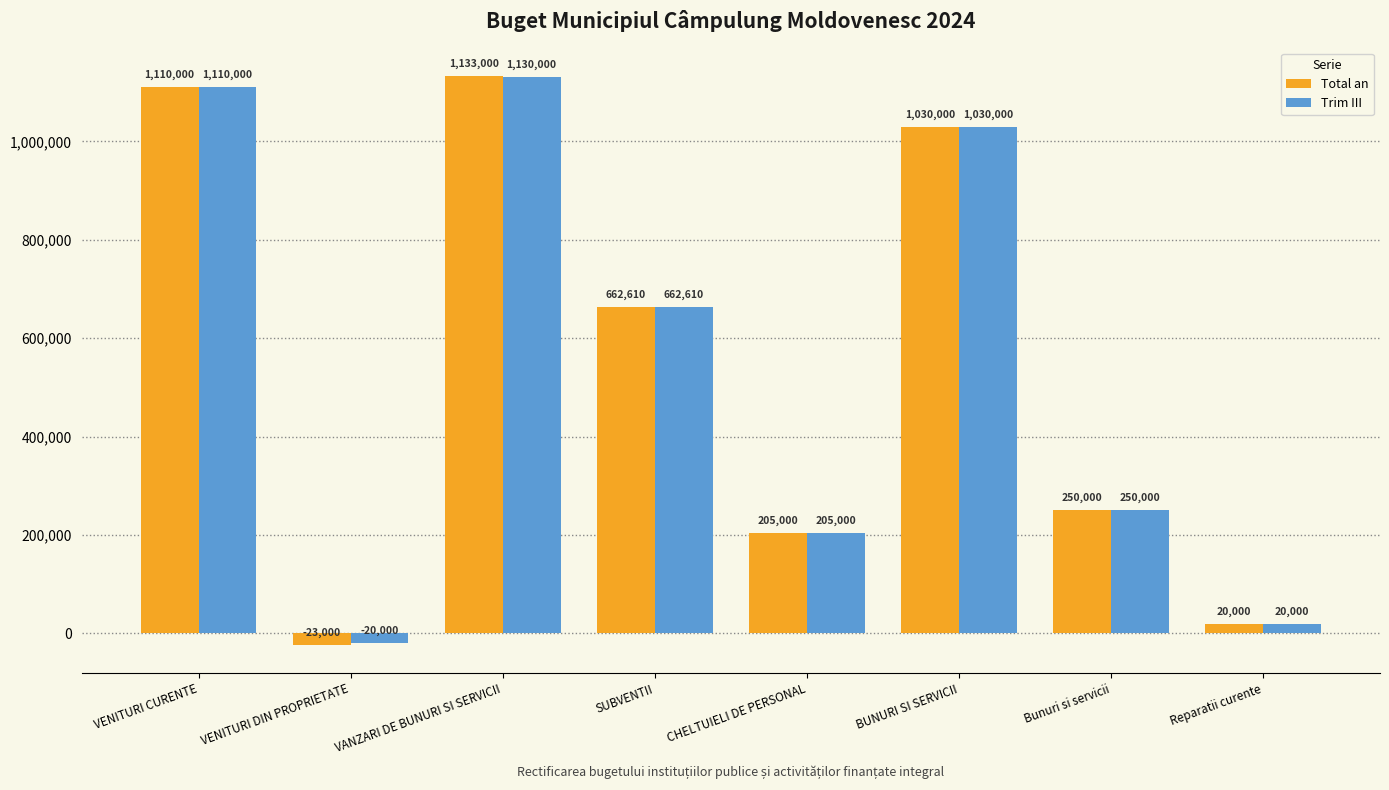

How many data points in Trim III are less than 662610?

4